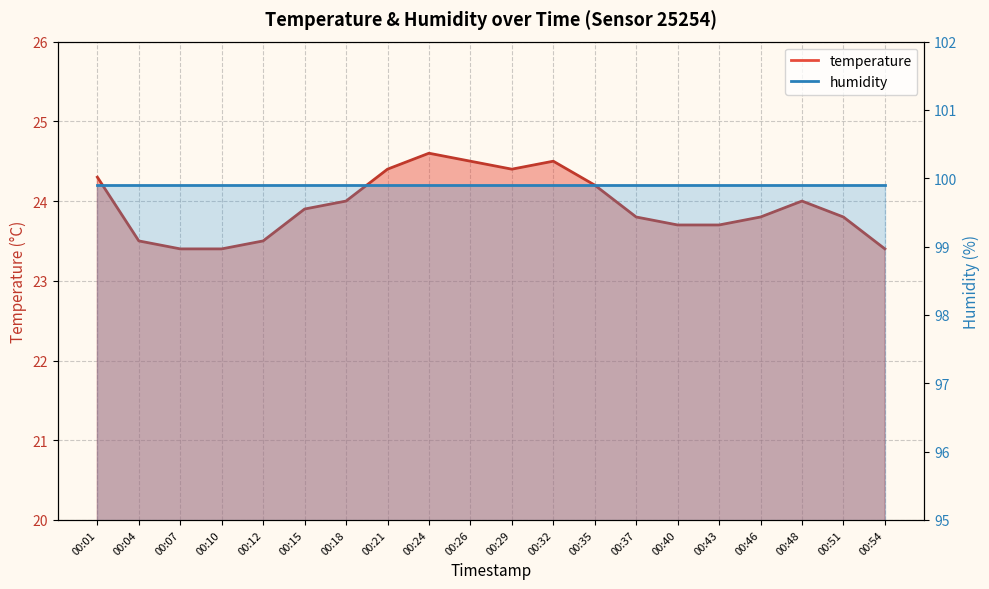

What is the average value?

23.9